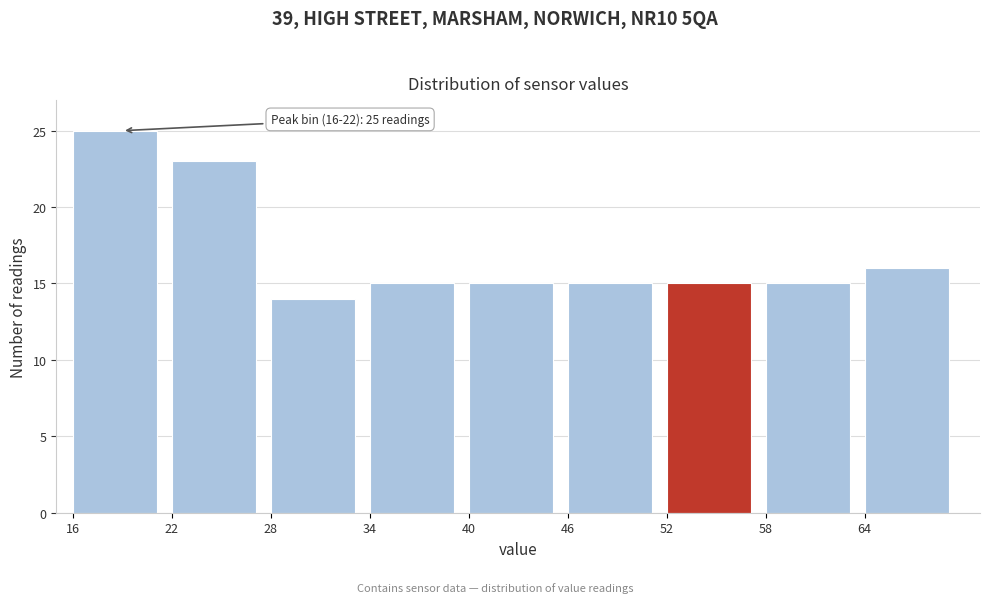

Over which range of the x-axis is the bar tallest?

16 to 22